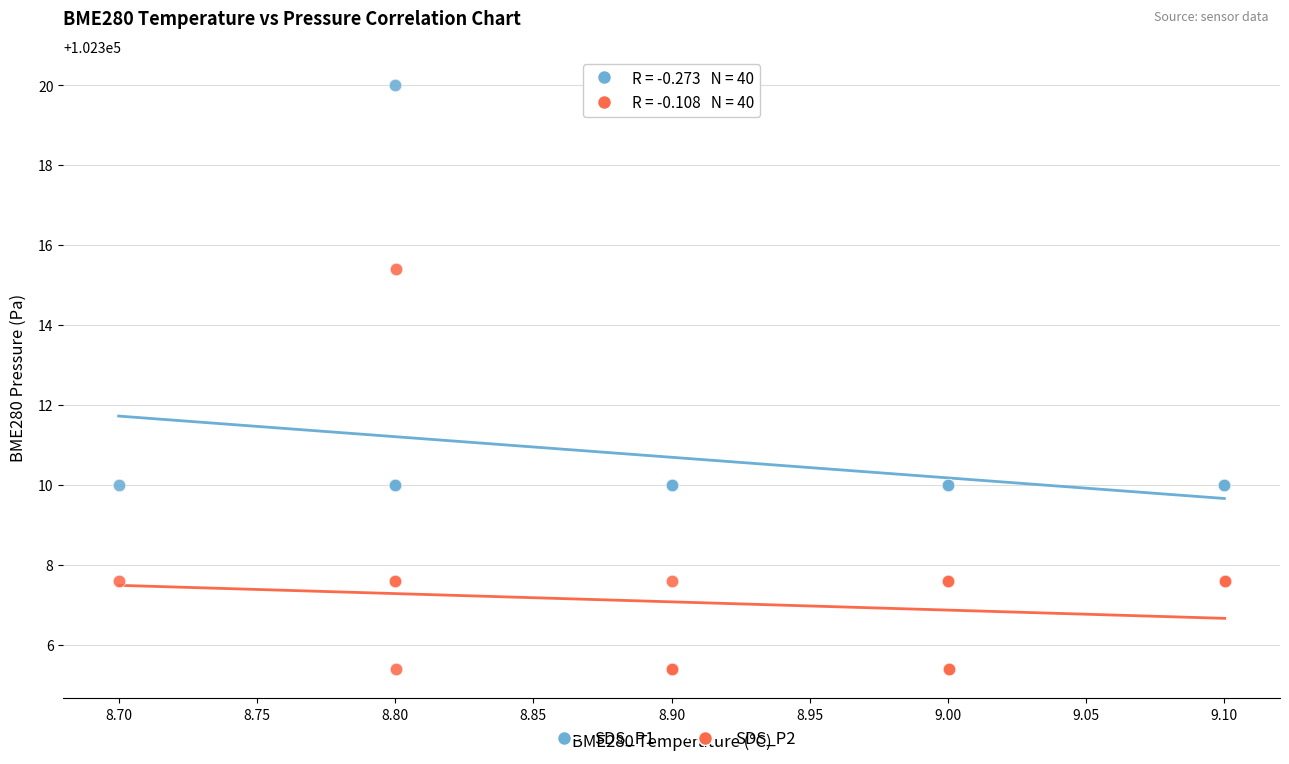

Which series reaches the minimum Y coordinate?

SDS_P2